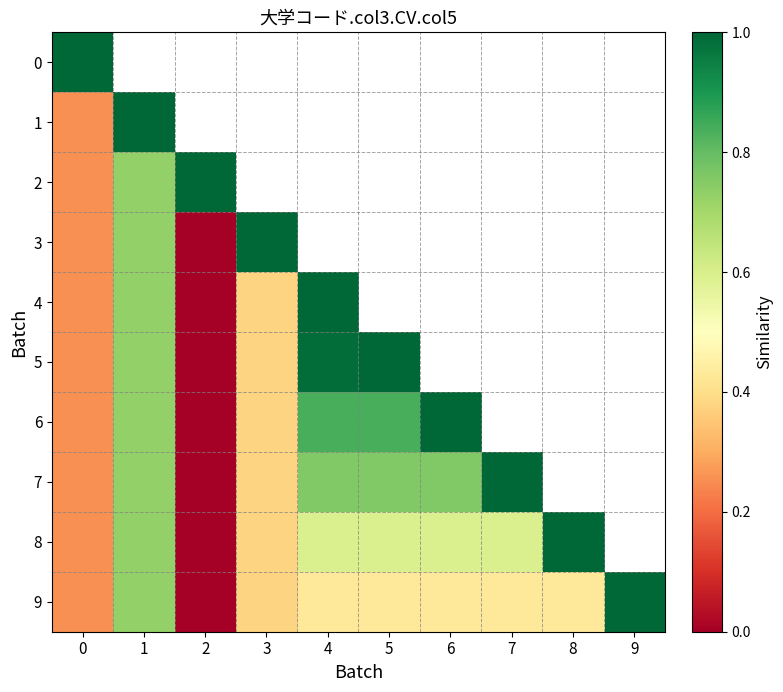

Which series has the widest spread of values?

3